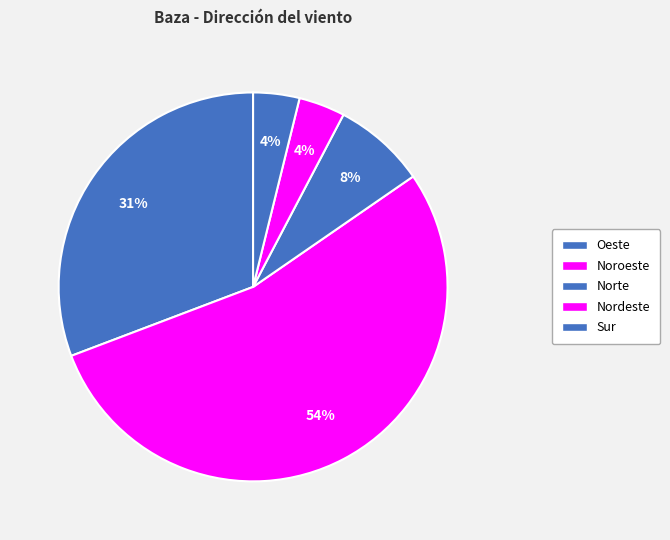

Count the number of slices in the pie.

5